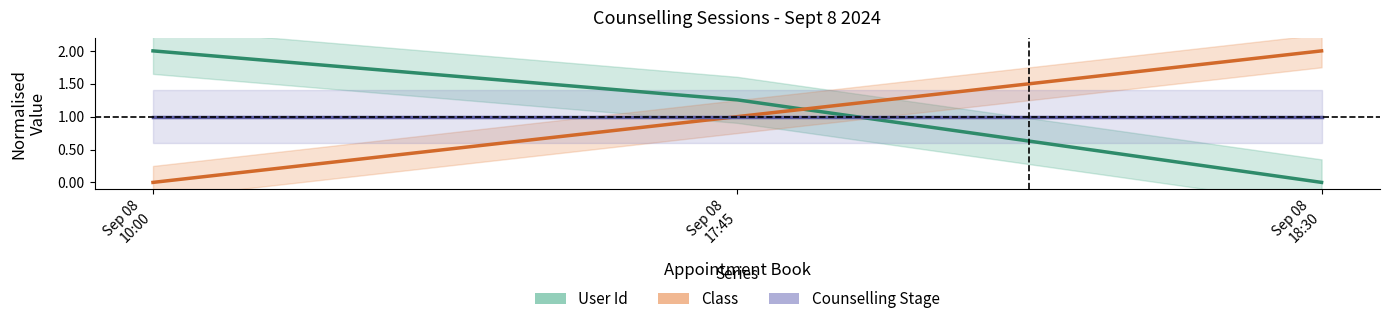

What is the value of the User Id point at the 2nd from the left?

1.3